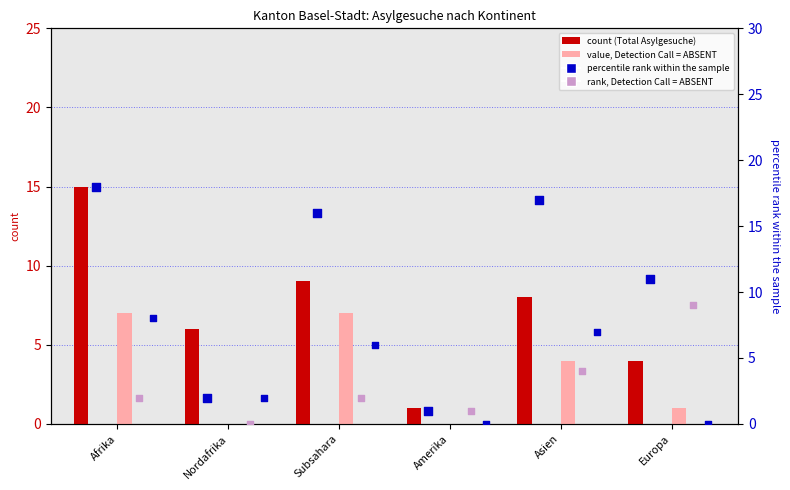

At how many categories does at least one series exceed 7?

4